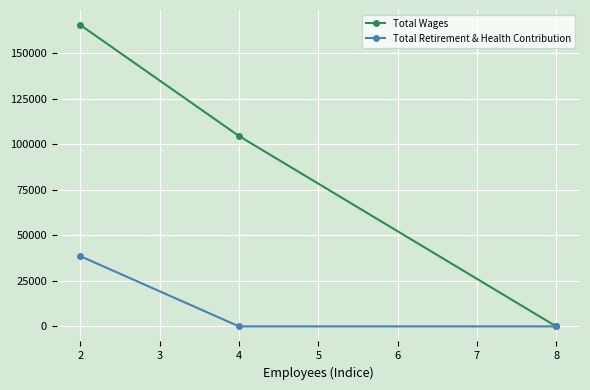

How many positive values does the Total Wages series have?

2